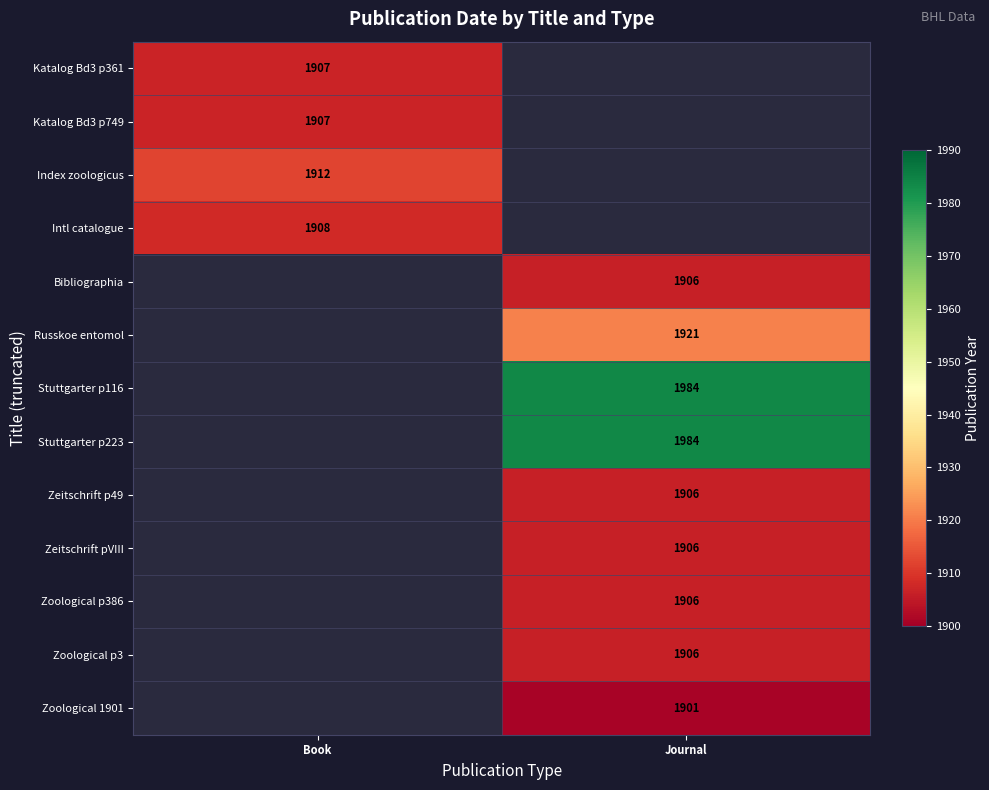

The Katalog Bd3 p361 series shows 2808 at Book. True or false?

False